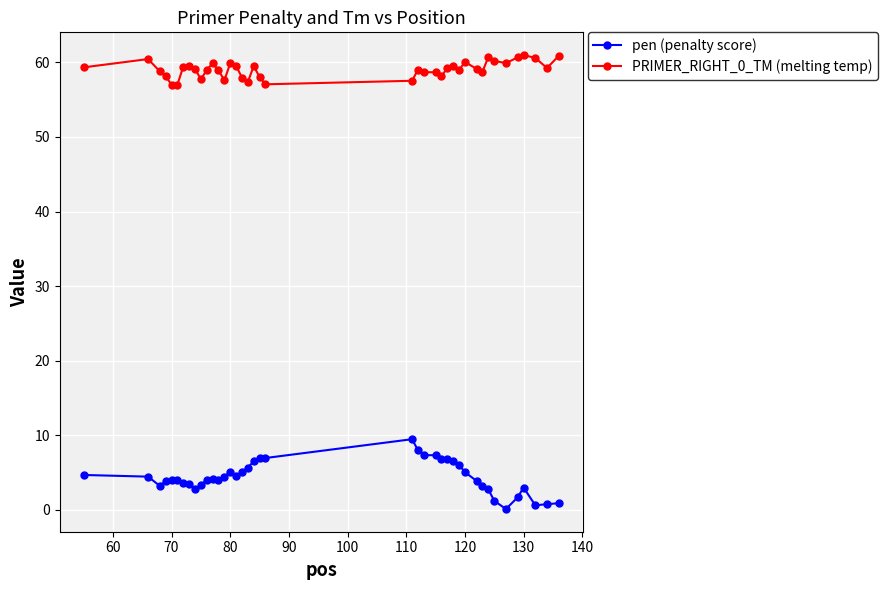

True or false: PRIMER_RIGHT_0_TM (melting temp) has more than 2 points higher than both neighbors.

True